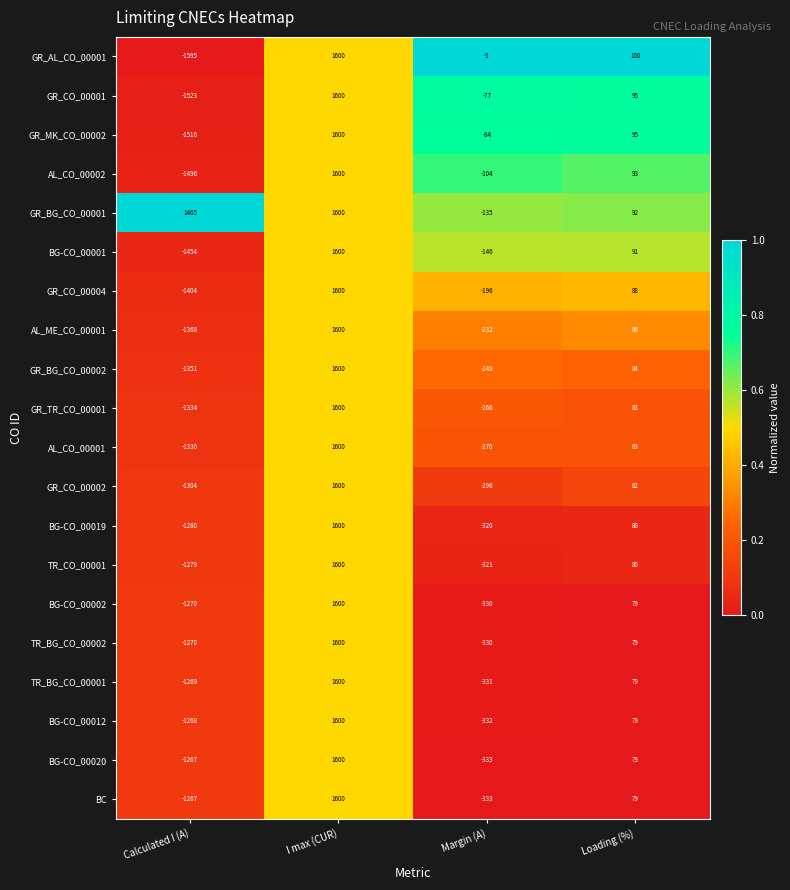

What is the difference between the maximum and minimum values in the GR_AL_CO_00001 series?

3195